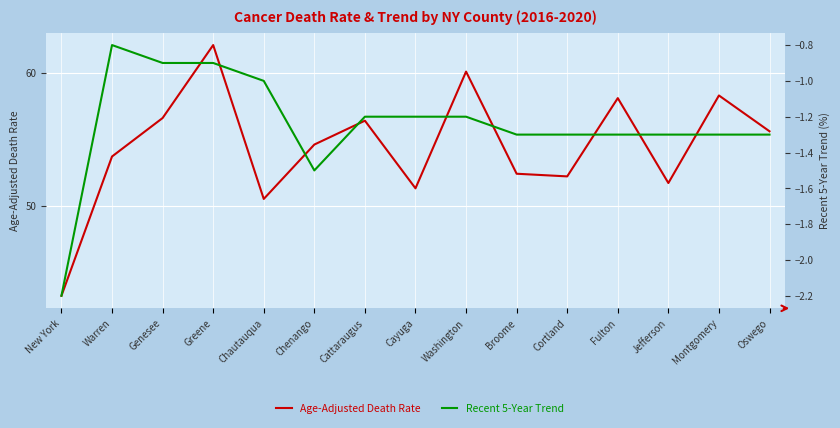

At which label does Recent 5-Year Trend reach its peak?

Warren